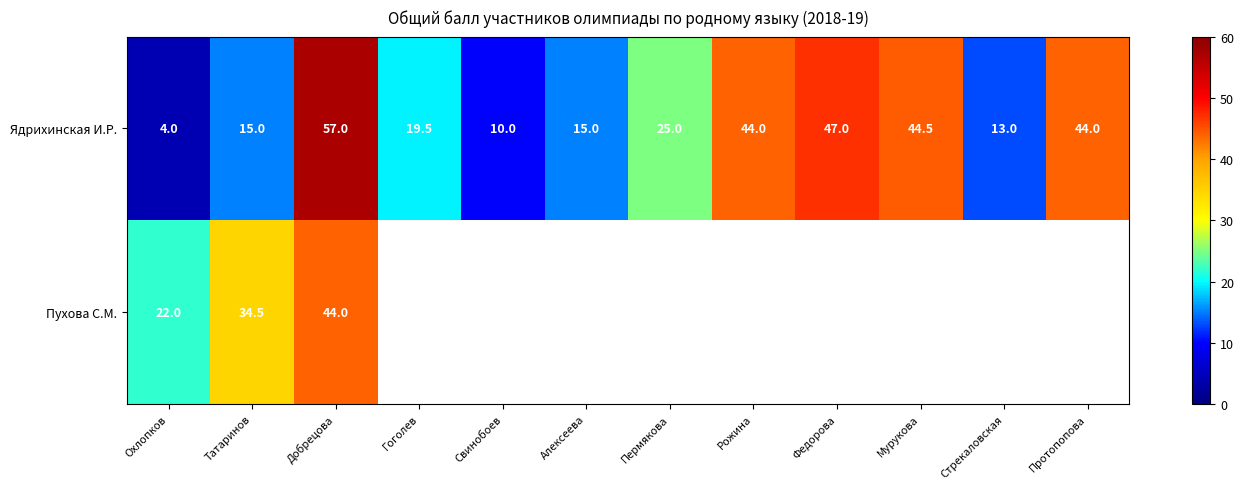

What is the sum of the Ядрихинская И.Р. values at Рожина and Федорова?

91.0